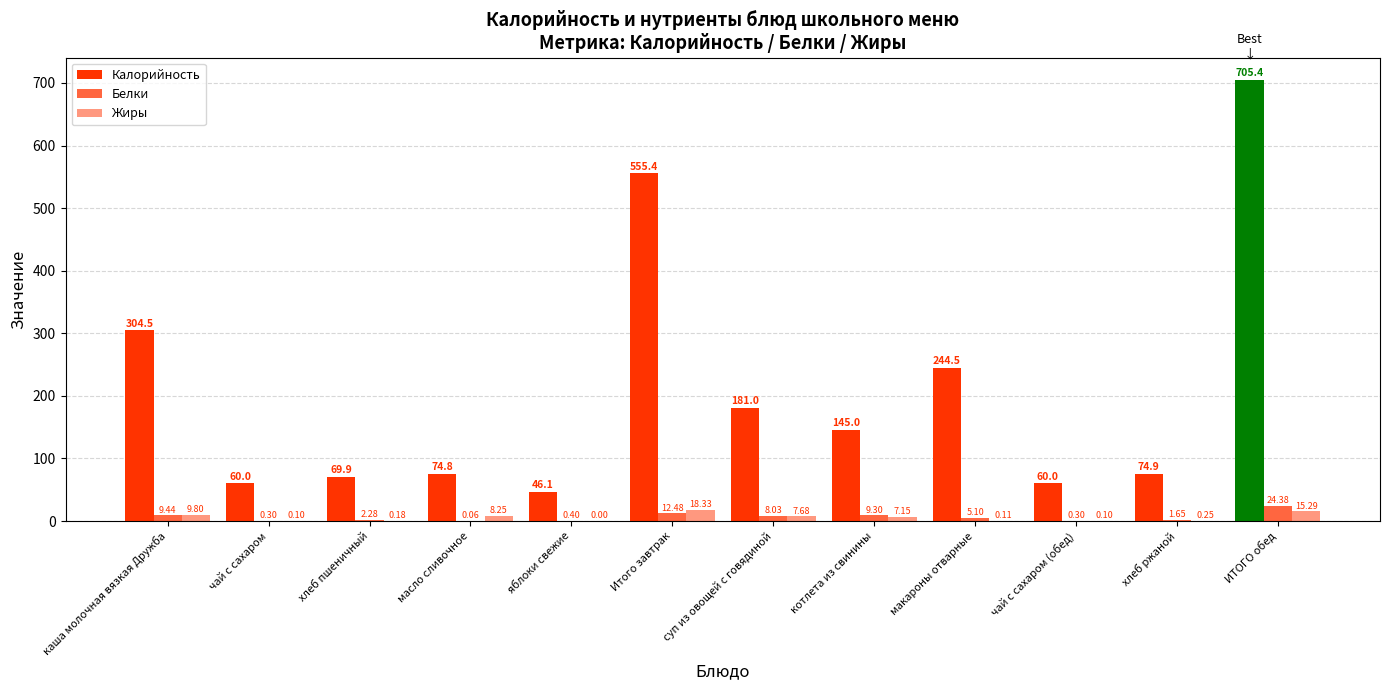

How many groups of bars are there?

12